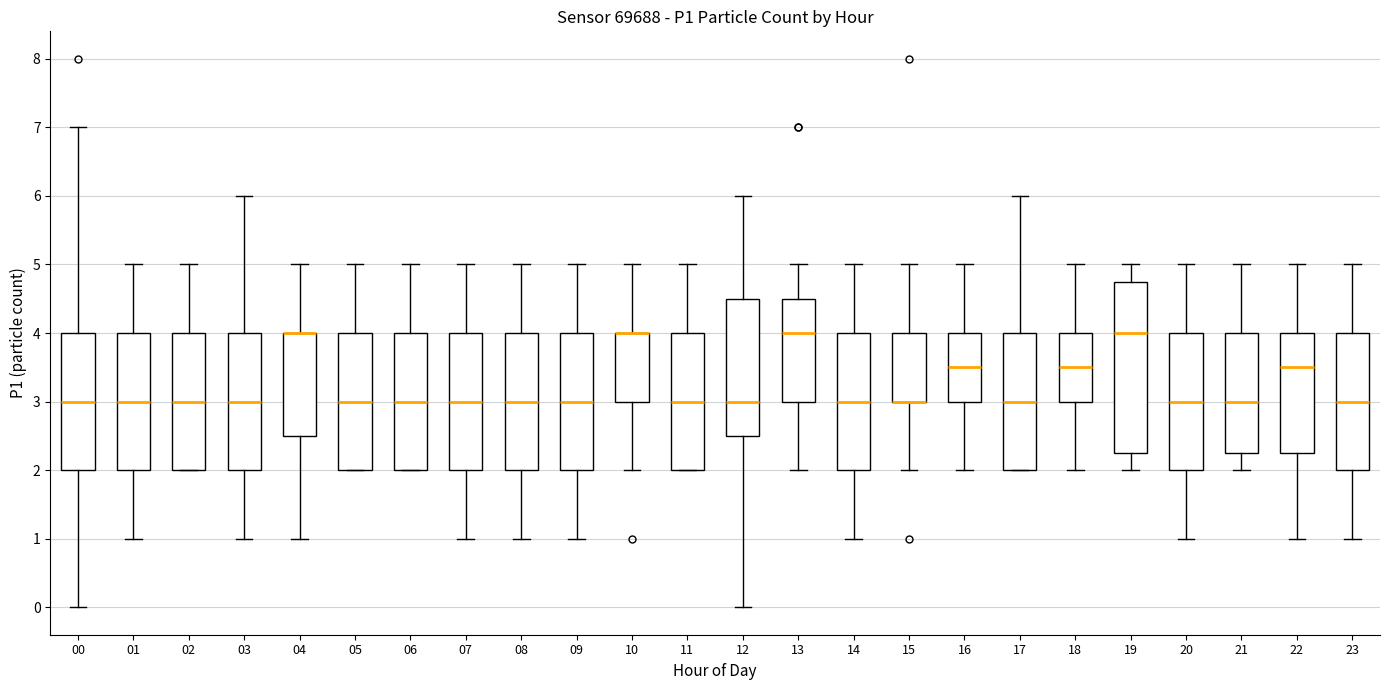

Where is the lower edge of the box at x = 08 on the y-axis? The values are not printed on the chart, so give them approximately, as read against the axis.

2.0